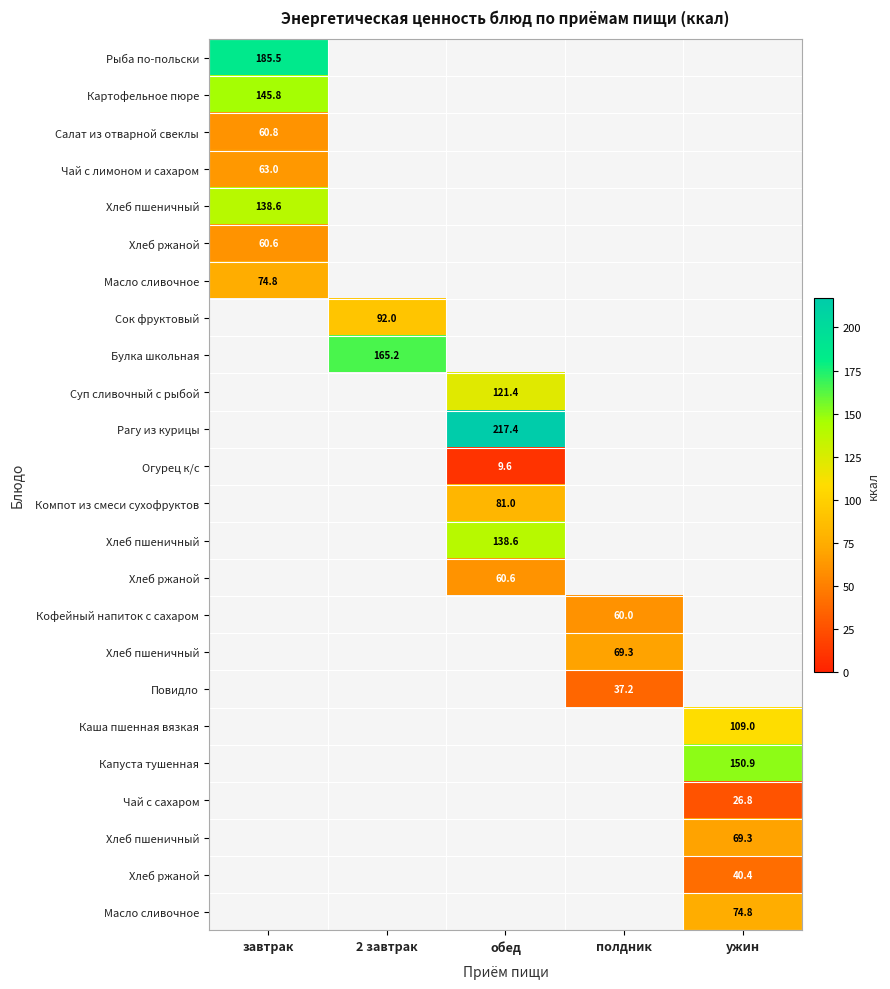

Which has a higher value, полдник or 2 завтрак?

2 завтрак